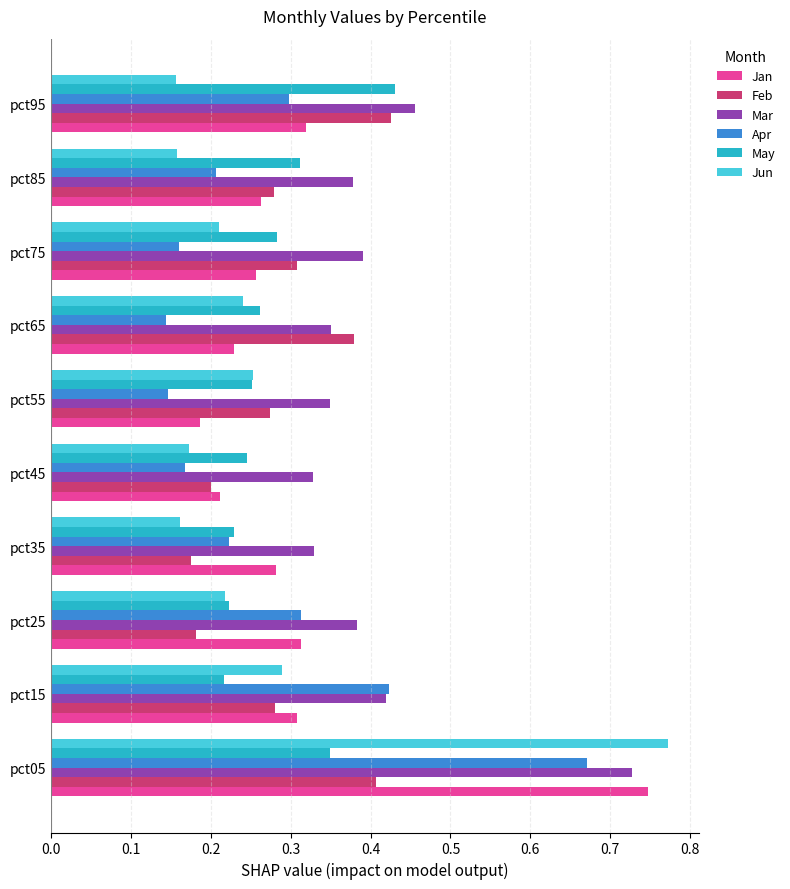

How many Mar values are between 0 and 1?

10